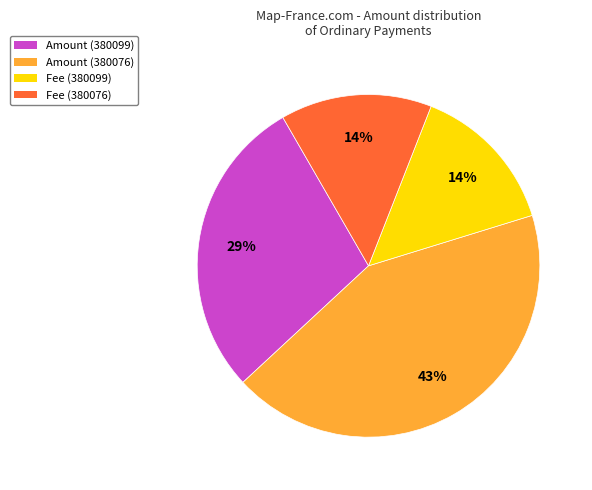

Count the number of slices in the pie.

4